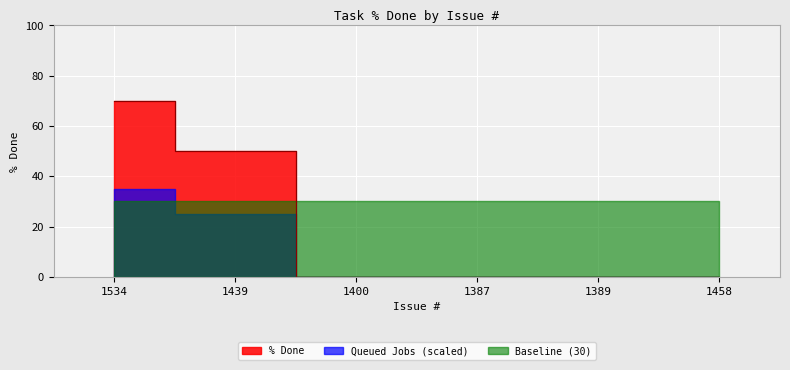

Count the values in the range 0 to 50.

5